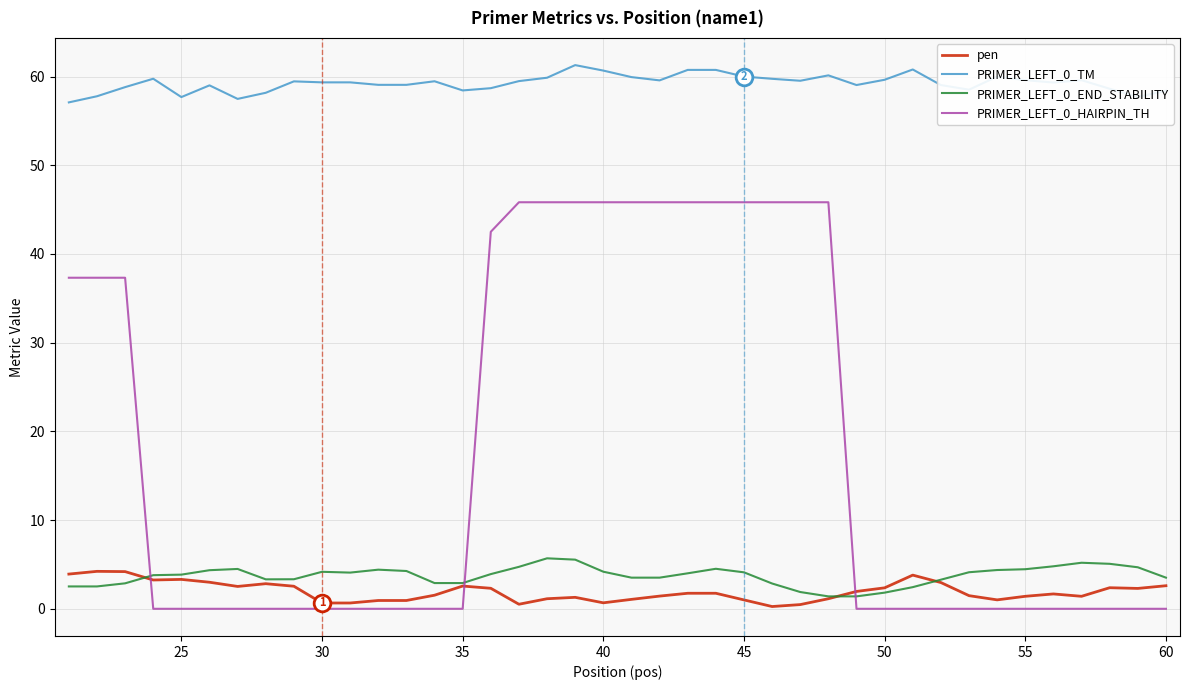

True or false: PRIMER_LEFT_0_TM and pen intersect in this chart.

False